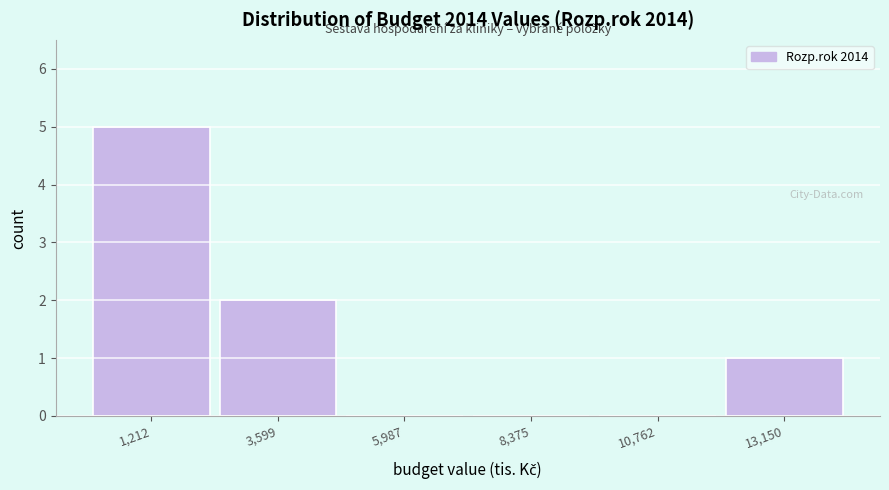

Reading left to right, list every bar in this chart as the range it spans on the x-axis followed by its height. Neither the bar edges nor the heights are printed on the chart, so give them approximately, as read against the axes.

0 to 2500: 5
2500 to 5000: 2
5000 to 7000: 0
7000 to 9500: 0
9500 to 12000: 0
12000 to 14500: 1